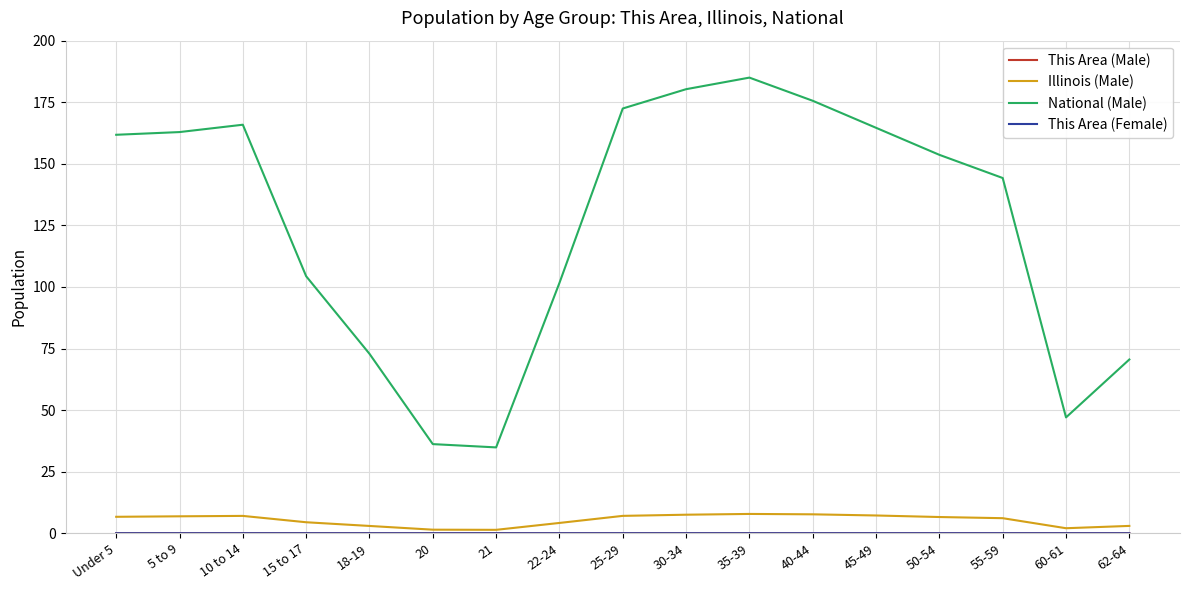

What is the difference between the maximum and minimum values in the National (Male) series?

150.1